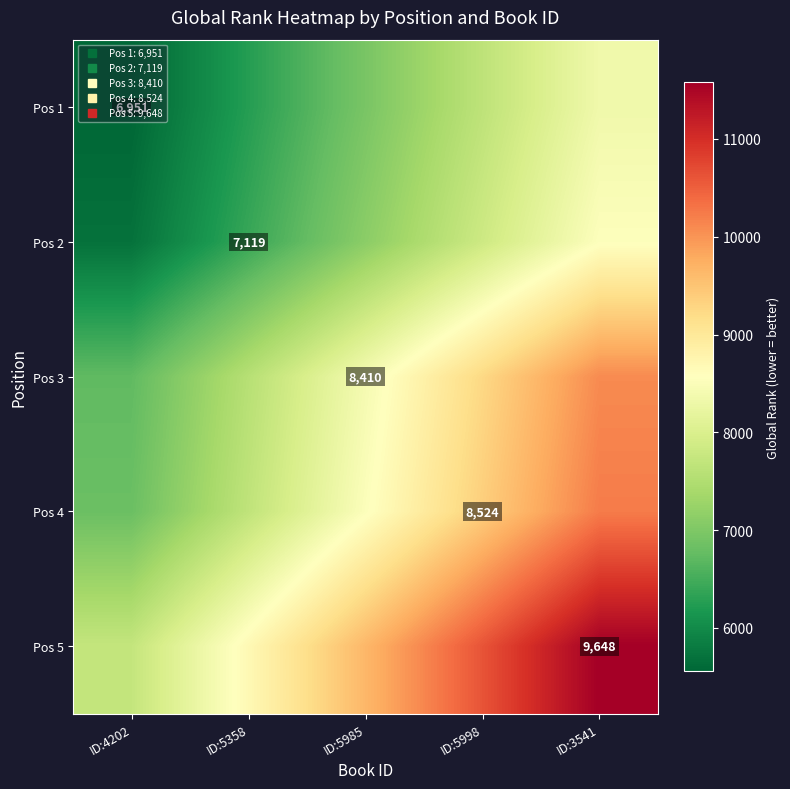

At which label does Pos 1 first exceed 6951?

ID:5998